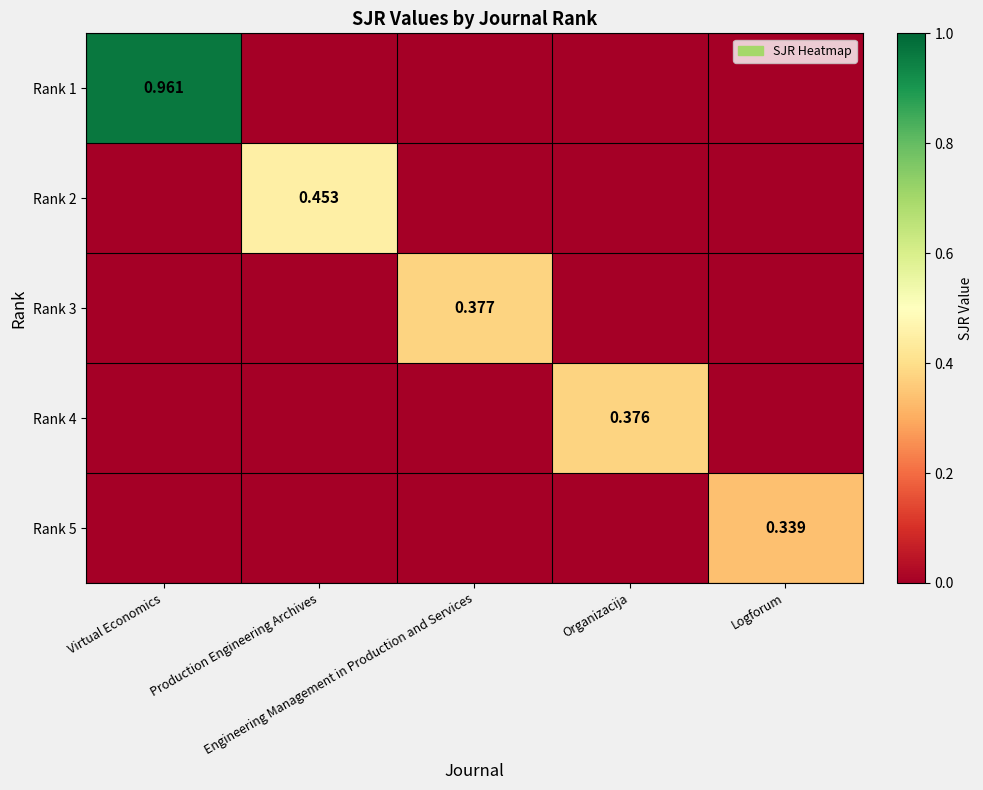

The Rank 2 series shows 0.0 at Logforum. True or false?

True